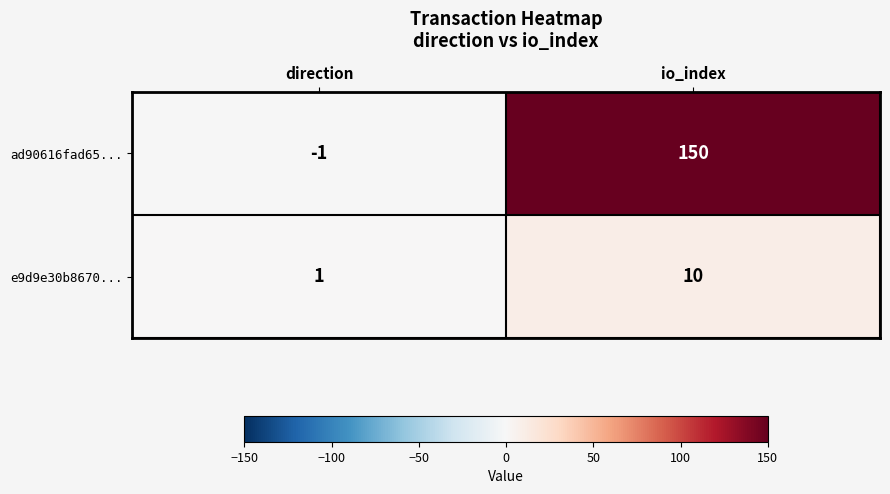

Rank the series at io_index from lowest to highest value.

e9d9e30b8670..., ad90616fad65...